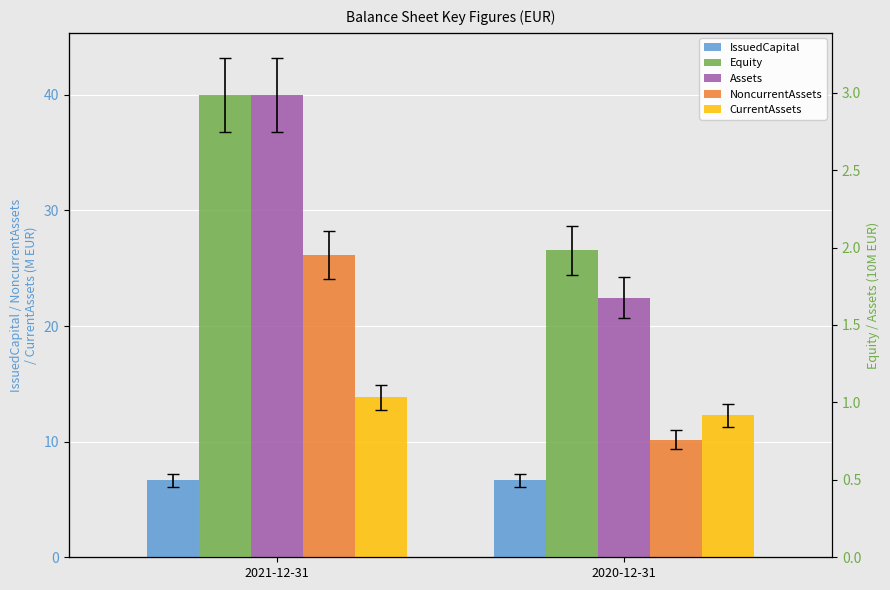

What is the difference between the CurrentAssets values at 2020-12-31 and 2021-12-31?

1.6